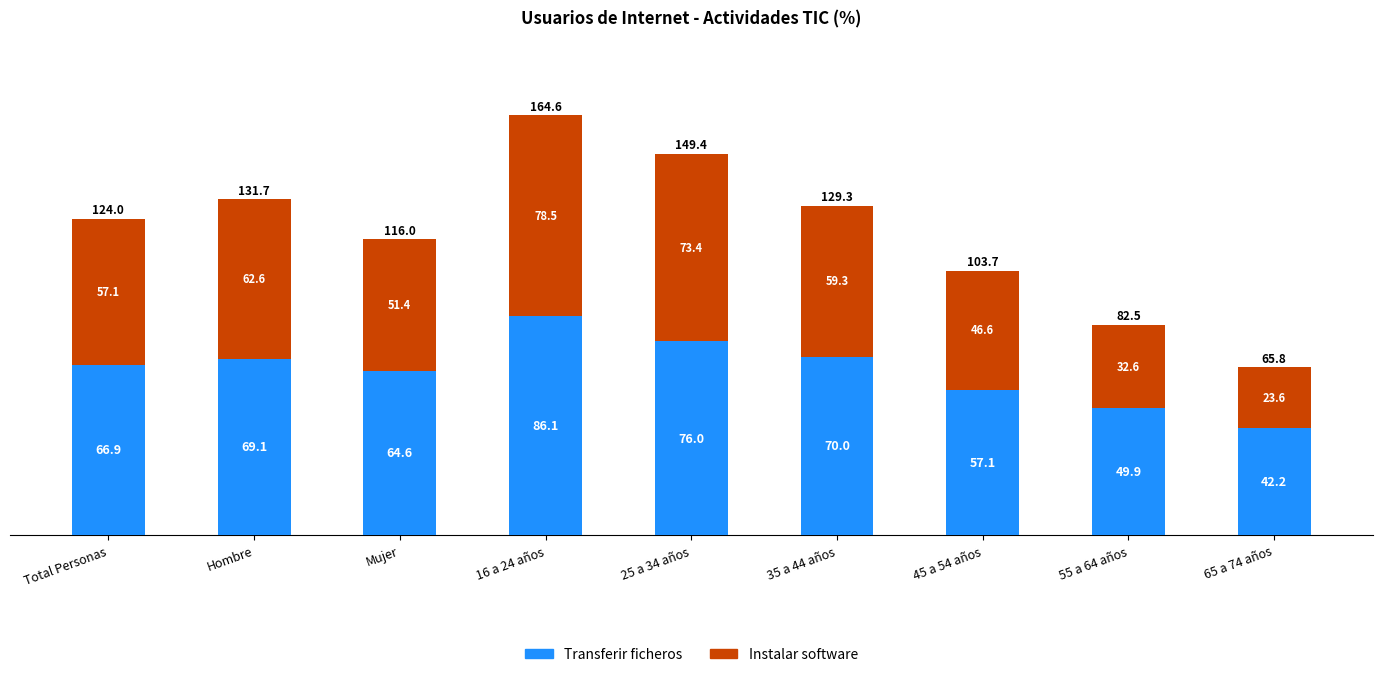

Does the chart contain stacked bars?

Yes